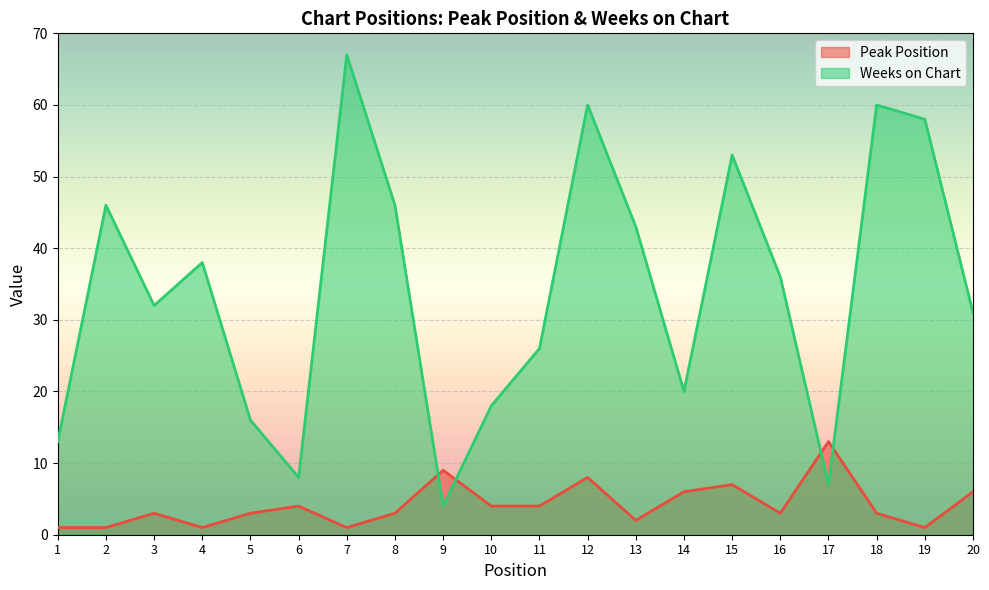

At which category does Weeks on Chart reach its first local valley?

3